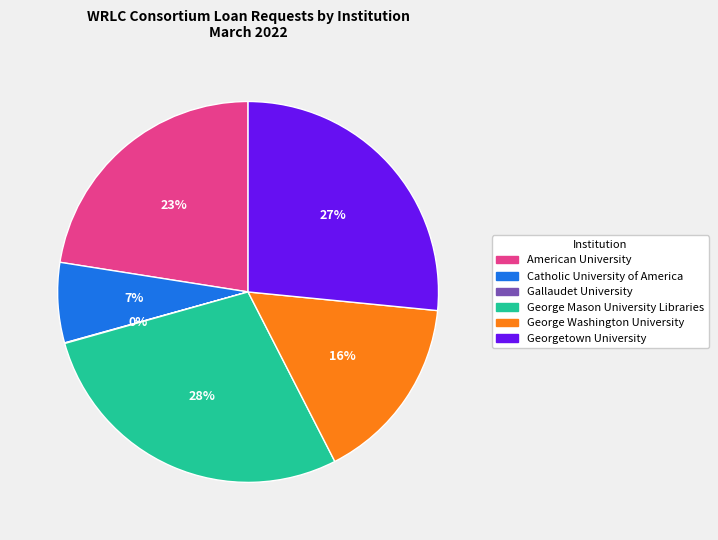

To the nearest percent, what is the difference between the largest and smallest slice percentages?

28%